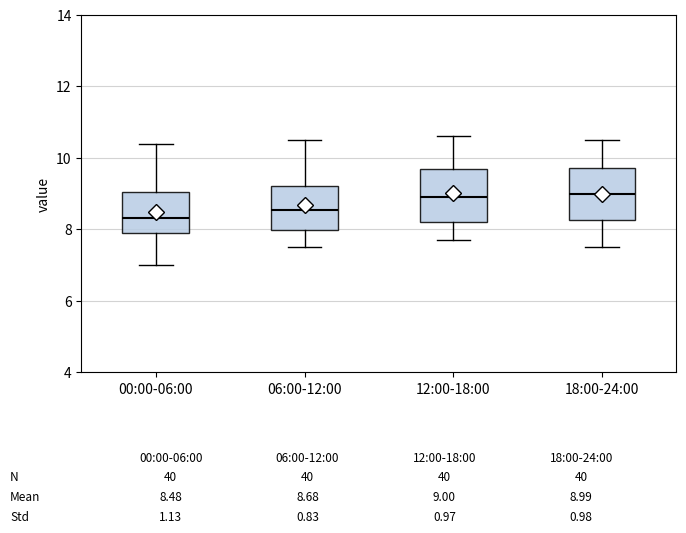

Which box has the lowest median line?

00:00-06:00